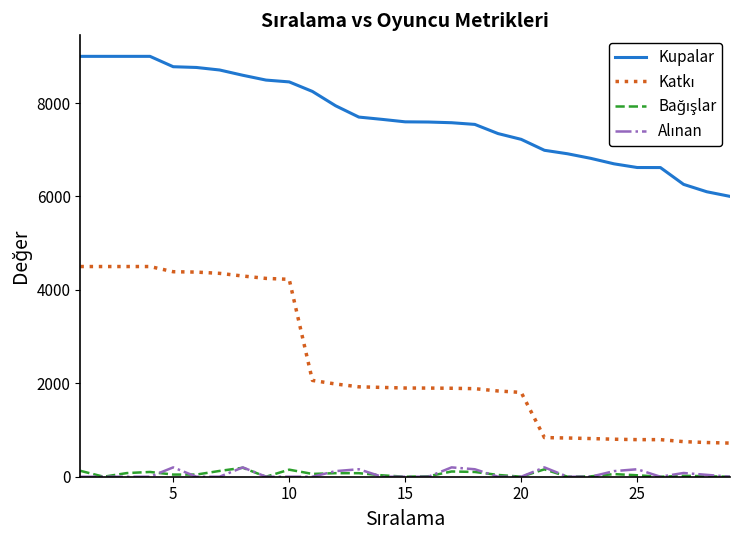

Which series has the largest total across all categories?

Kupalar